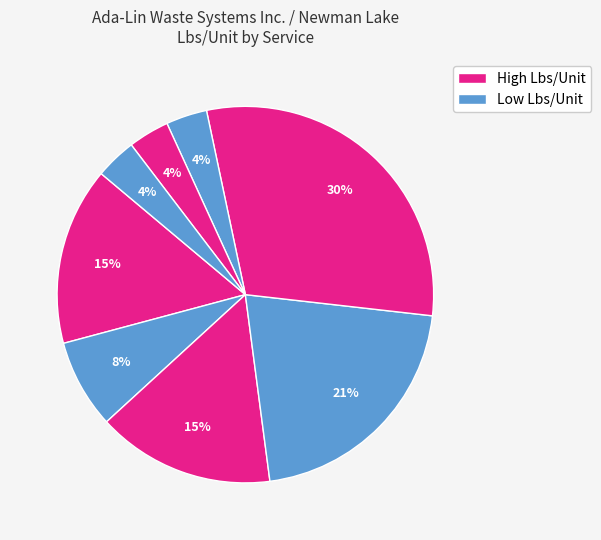

To the nearest percent, what is the difference between the largest and smallest slice percentages?

27%